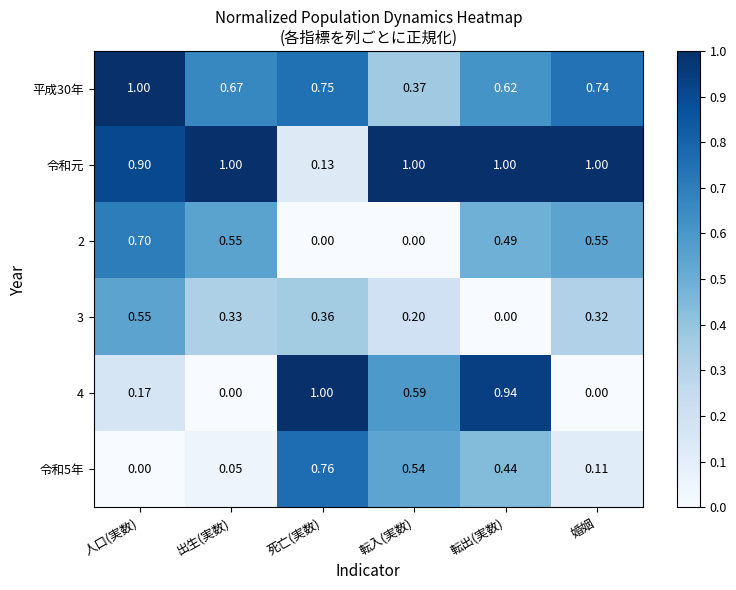

How many data points does each series have?

6